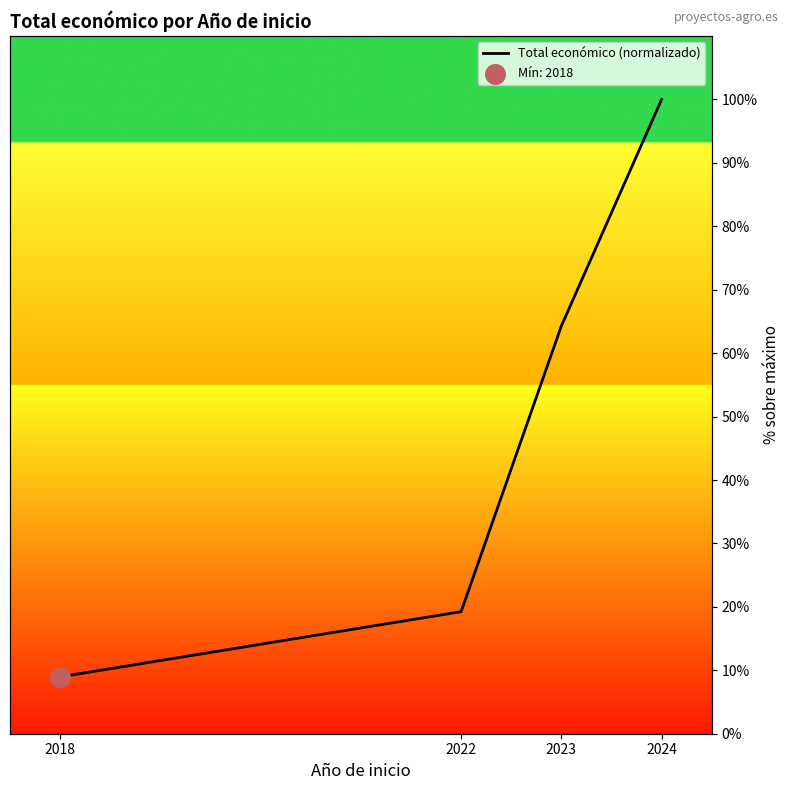

Between 2022 and 2018, which is larger?

2022